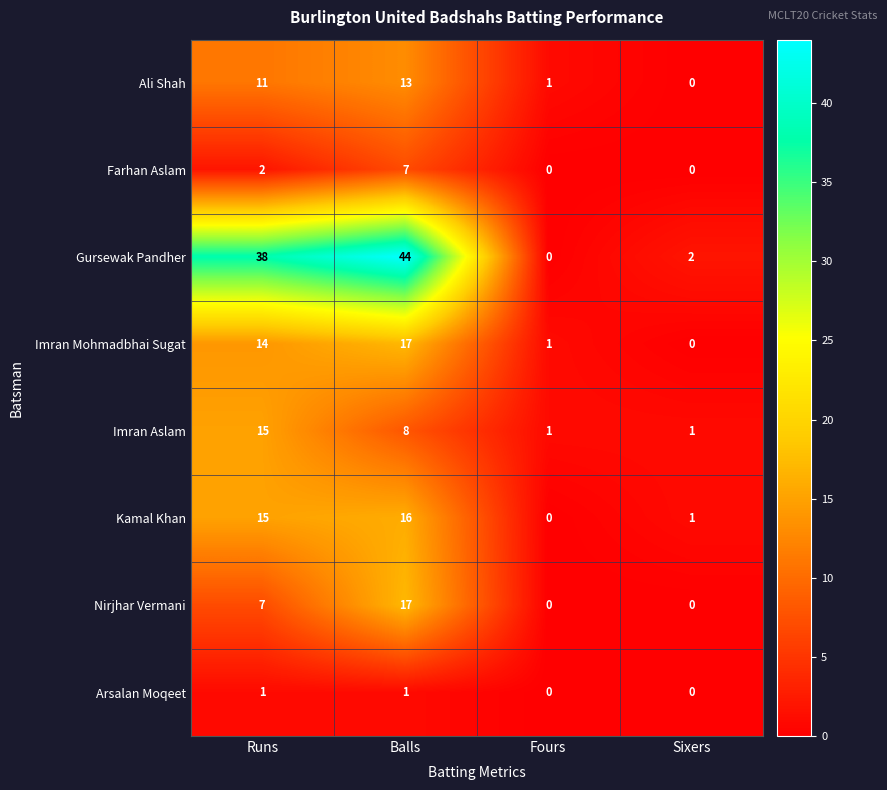

What is the average value of the Imran Aslam series?

6